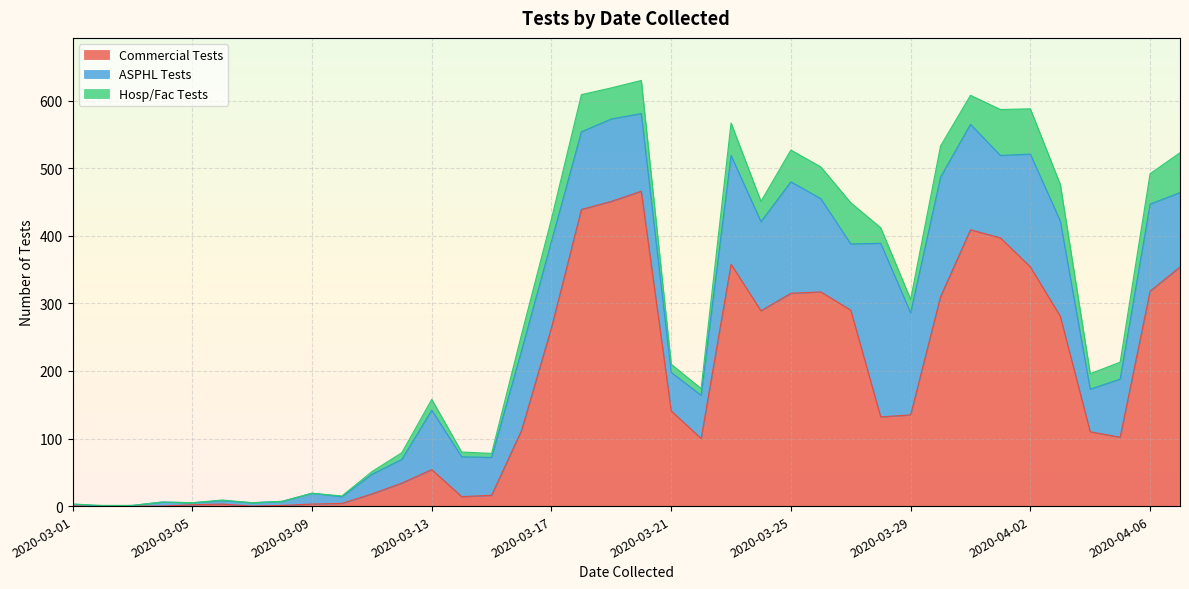

What are all the series names shown in the legend?

Commercial Tests, ASPHL Tests, Hosp/Fac Tests